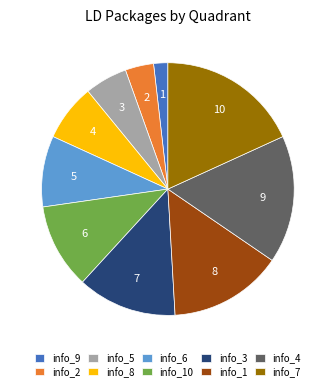

True or false: info_1 accounts for 20% of the total.

False